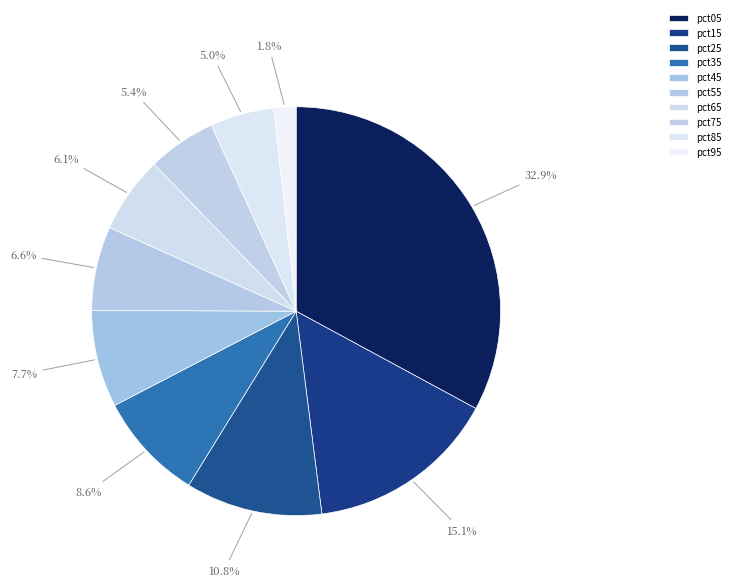

Does any single category account for the majority?

No